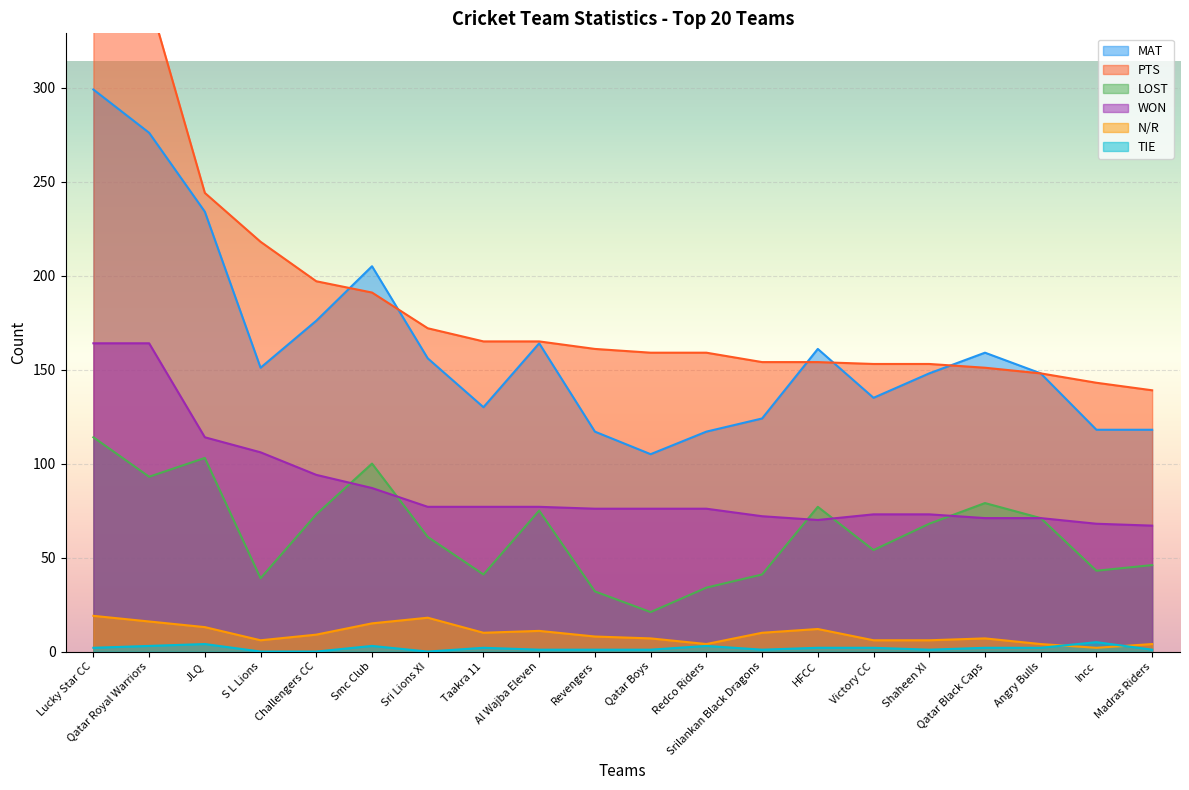

List the series in order of their peak value, highest first.

PTS, MAT, WON, LOST, N/R, TIE